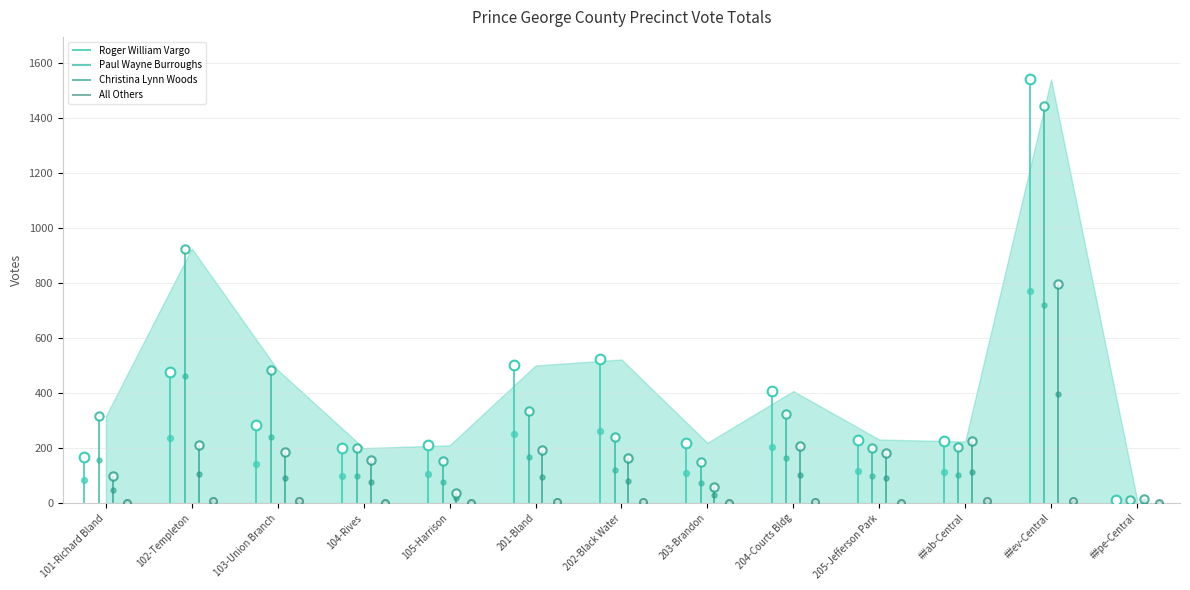

Is the value of All Others at ##ev-Central greater than the value of Paul Wayne Burroughs at 104-Rives?

No